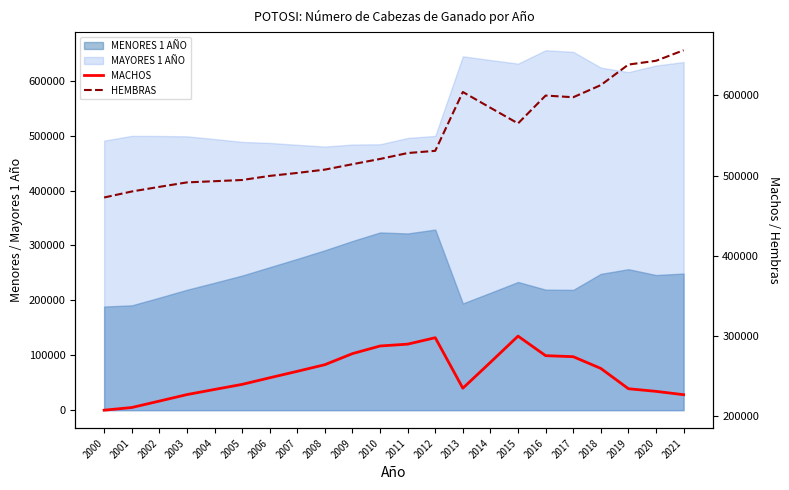

What is the greatest value displayed?

656443